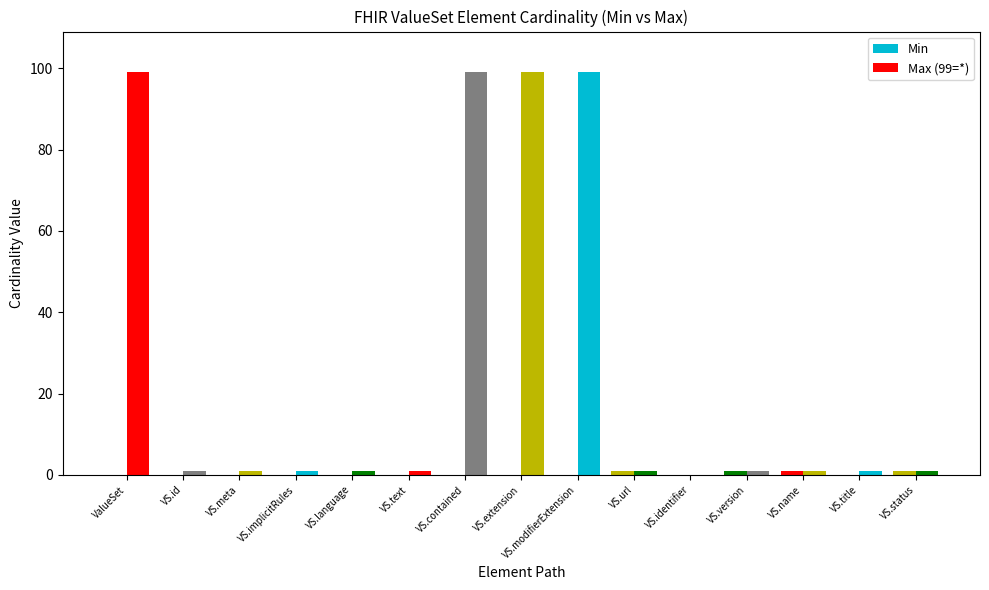

How many groups of bars are there?

15